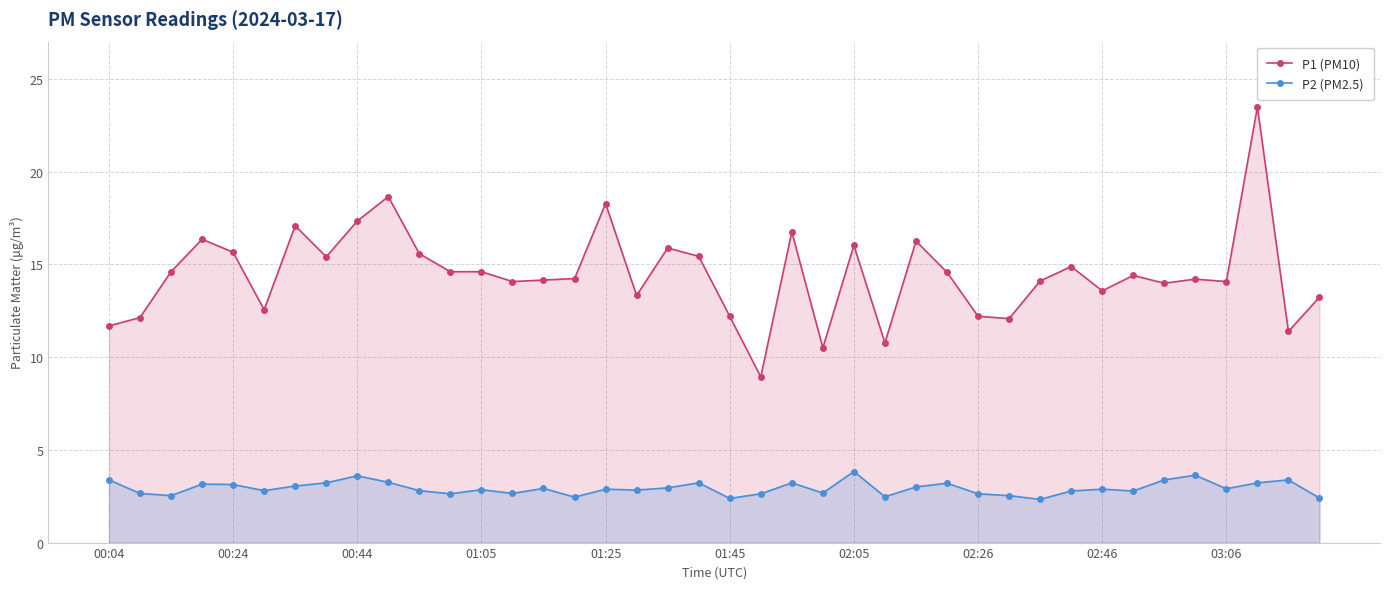

Reading left to right, what are all the values shown in this chart?

P1 (PM10): 11.7	12.1	14.6	16.4	15.7	12.6	17.1	15.4	17.3	18.6	15.6	14.6	14.6	14.1	14.2	14.2	18.3	13.3	15.9	15.4	12.2	8.9	16.8	10.5	16.0	10.8	16.2	14.6	12.2	12.1	14.1	14.9	13.6	14.4	14.0	14.2	14.1	23.5	11.4	13.2
P2 (PM2.5): 3.4	2.6	2.5	3.1	3.1	2.8	3.0	3.2	3.6	3.2	2.8	2.6	2.9	2.6	2.9	2.5	2.9	2.8	3.0	3.2	2.4	2.6	3.2	2.7	3.8	2.5	3.0	3.2	2.6	2.5	2.3	2.8	2.9	2.8	3.4	3.6	2.9	3.2	3.4	2.4